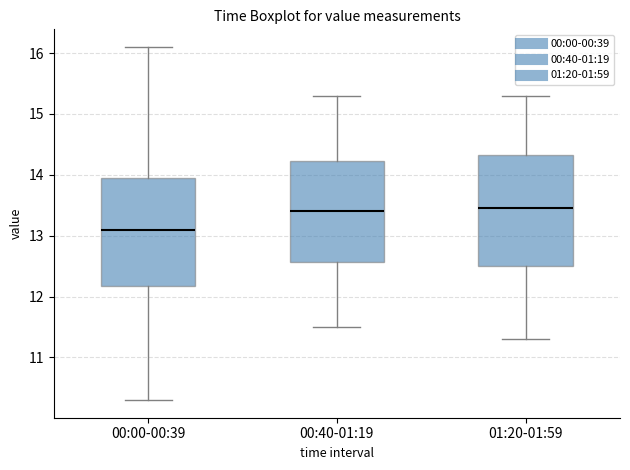

Reading left to right, transcribe this box plot: for each box, give where its median line is, the range the box spans, and where its two whiskers end, as read against the y-axis. The values are not printed on the chart, so give them approximately, as read against the axis.

00:00-00:39: median 13.1, box 12.2 to 14.0, whiskers 10.3 to 16.1
00:40-01:19: median 13.4, box 12.6 to 14.2, whiskers 11.5 to 15.3
01:20-01:59: median 13.5, box 12.5 to 14.3, whiskers 11.3 to 15.3